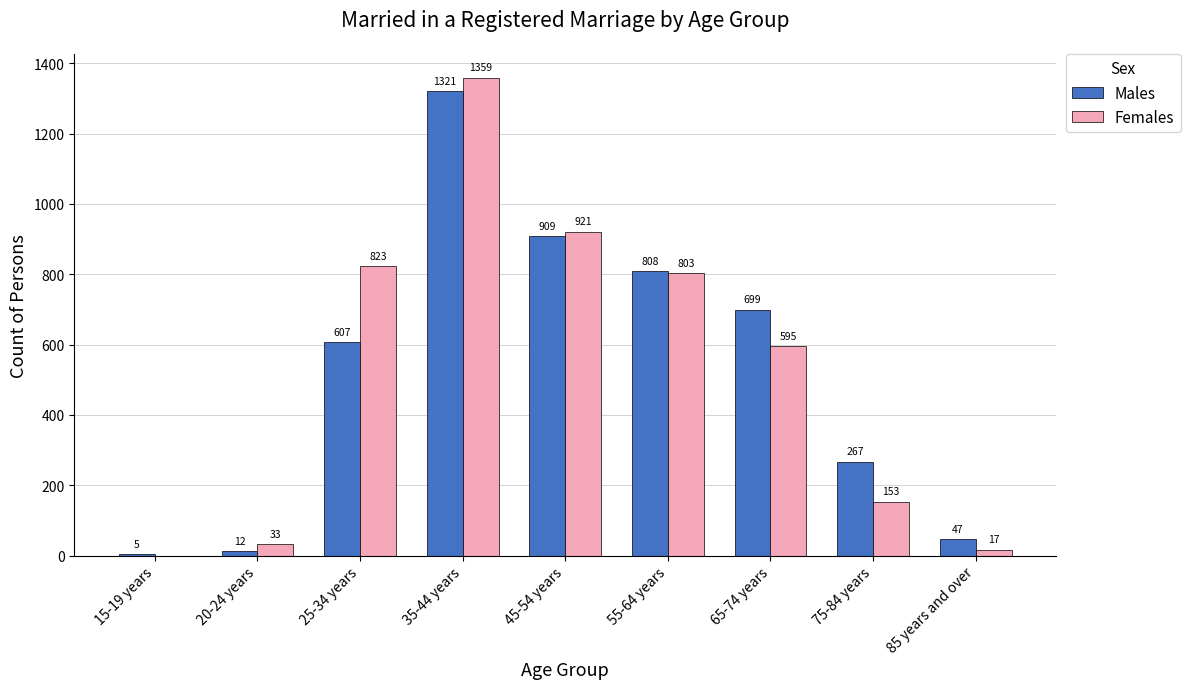

How many distinct data groups are displayed?

2